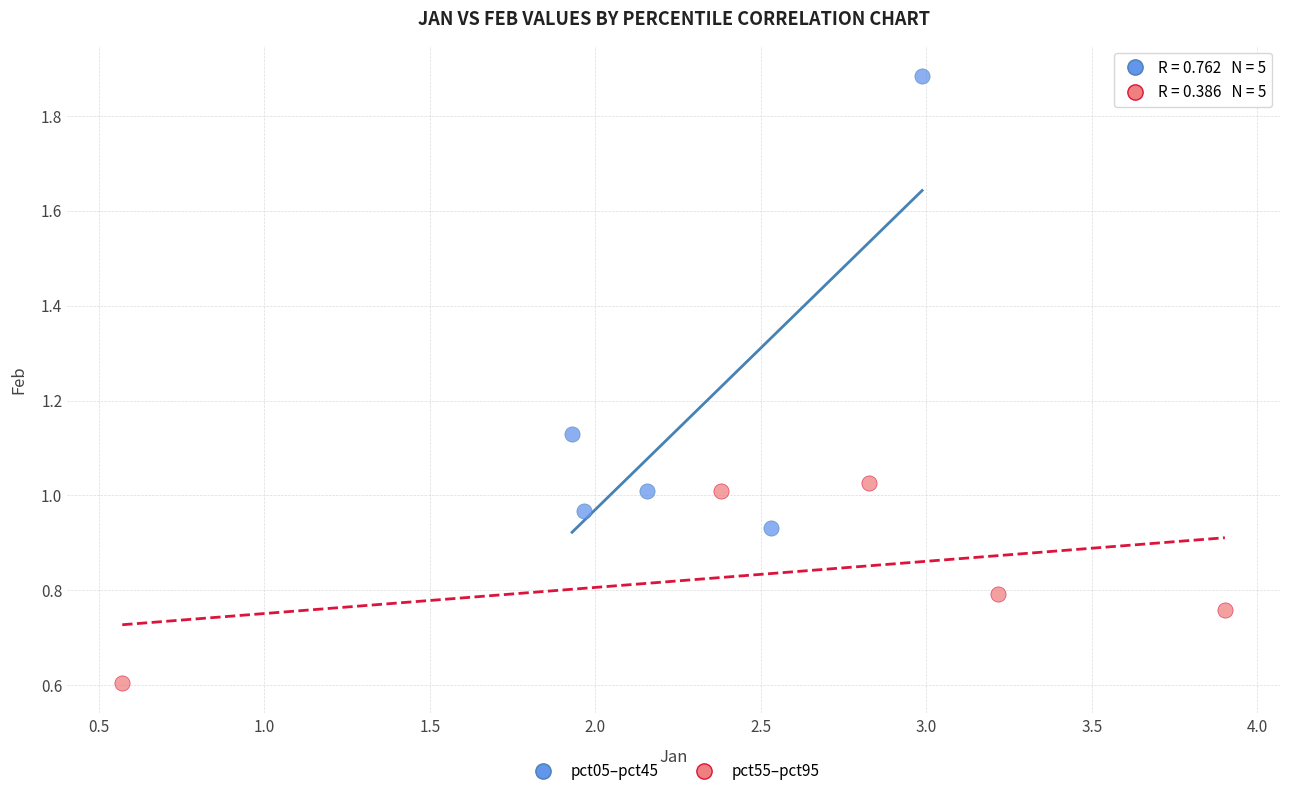

Which series contains the highest Y value?

pct05–pct45